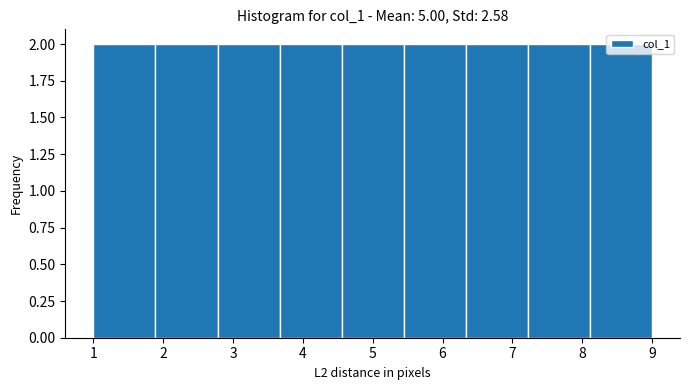

Reading left to right, transcribe this chart: for each bar, give the range it covers on the x-axis and its height. Neither the bar edges nor the heights are printed on the chart, so give them approximately, as read against the axes.

1.0 to 1.9: 2
1.9 to 2.8: 2
2.8 to 3.7: 2
3.7 to 4.6: 2
4.6 to 5.4: 2
5.4 to 6.3: 2
6.3 to 7.2: 2
7.2 to 8.1: 2
8.1 to 9.0: 2